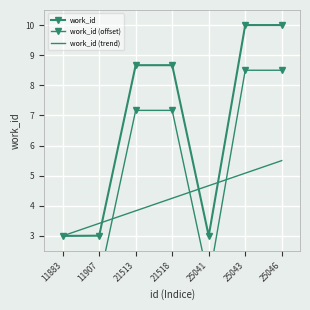

Reading left to right, transcribe all the data shown in this chart.

work_id: 11883=3.0	11907=3.0	21513=8.7	21518=8.7	25041=3.0	25043=10.0	25046=10.0
work_id (offset): 11883=1.5	11907=1.5	21513=7.2	21518=7.2	25041=1.5	25043=8.5	25046=8.5
work_id (trend): 11883=3.0	11907=3.4	21513=3.8	21518=4.2	25041=4.7	25043=5.1	25046=5.5